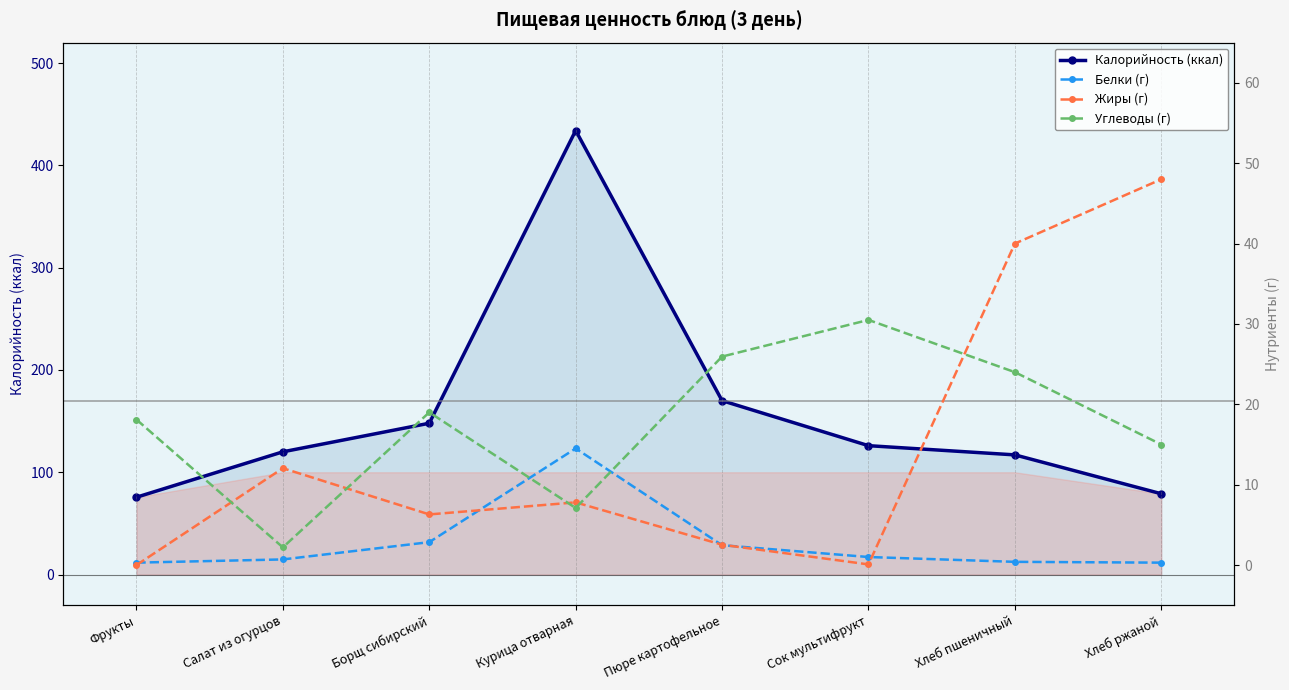

What are all the series names shown in the legend?

Калорийность (ккал), Белки (г), Жиры (г), Углеводы (г)